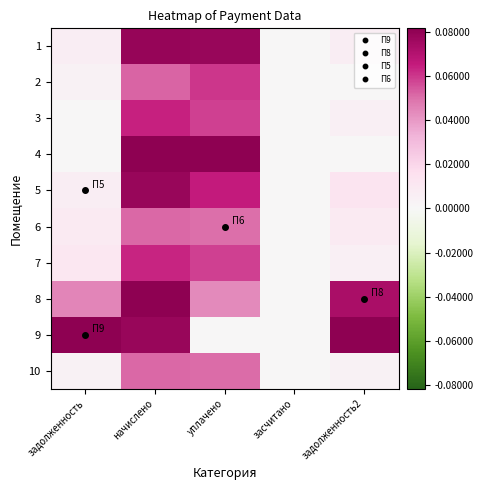

Reading left to right, extract all data points from this chart.

1: задолженность=658.5	начислено=7901.6	уплачено=7830.4	засчитано=0.0	задолженность2=658.5
2: задолженность=434.3	начислено=5211.7	уплачено=6033.4	засчитано=0.0	задолженность2=0.0
3: задолженность=0.0	начислено=6399.7	уплачено=5866.4	засчитано=0.0	задолженность2=533.3
4: задолженность=0.0	начислено=10759.7	уплачено=11559.4	засчитано=0.0	задолженность2=0.0
5: задолженность=653.8	начислено=7845.6	уплачено=6538.0	засчитано=0.0	задолженность2=1308.2
6: задолженность=858.2	начислено=5144.5	уплачено=5051.8	засчитано=0.0	задолженность2=857.4
7: задолженность=1099.4	начислено=6377.4	уплачено=5843.1	засчитано=0.0	задолженность2=535.9
8: задолженность=4514.9	начислено=10748.5	уплачено=4381.7	засчитано=0.0	задолженность2=7313.2
9: задолженность=39115.6	начислено=7823.2	уплачено=0.0	засчитано=0.0	задолженность2=41978.8
10: задолженность=428.7	начислено=5144.5	уплачено=5098.2	засчитано=0.0	задолженность2=428.7